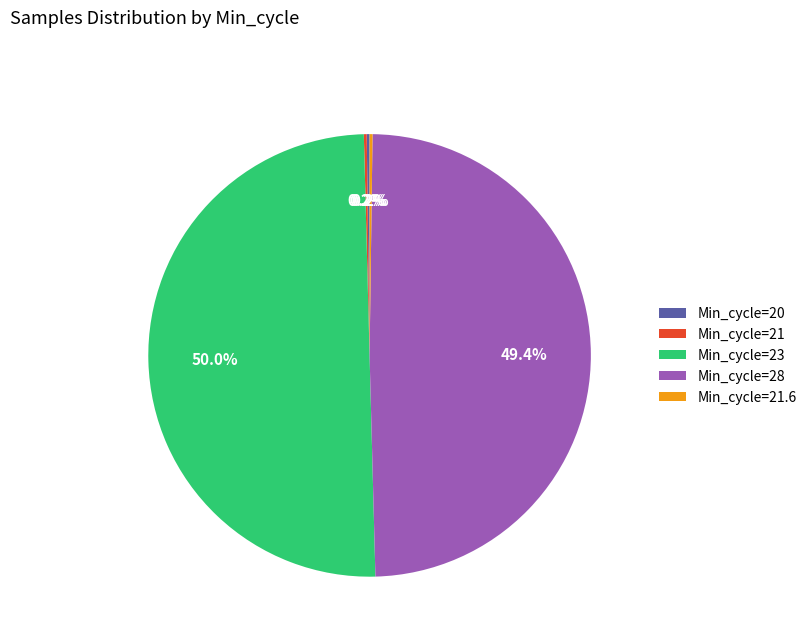

Which category accounts for the majority?

Min_cycle=23